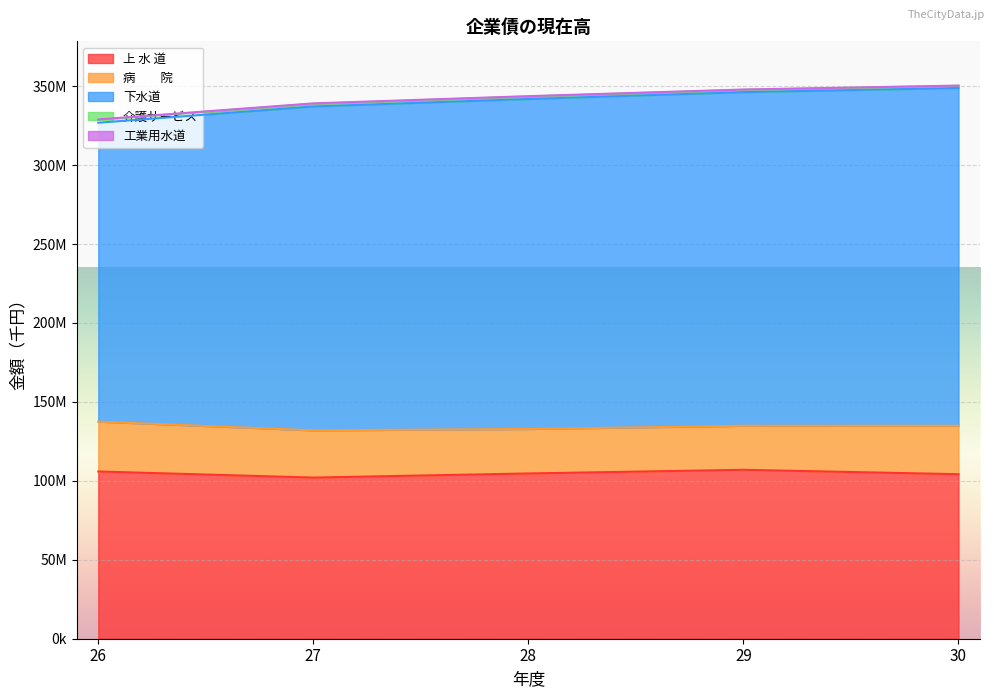

At which label does 工業用水道 reach its peak?

30